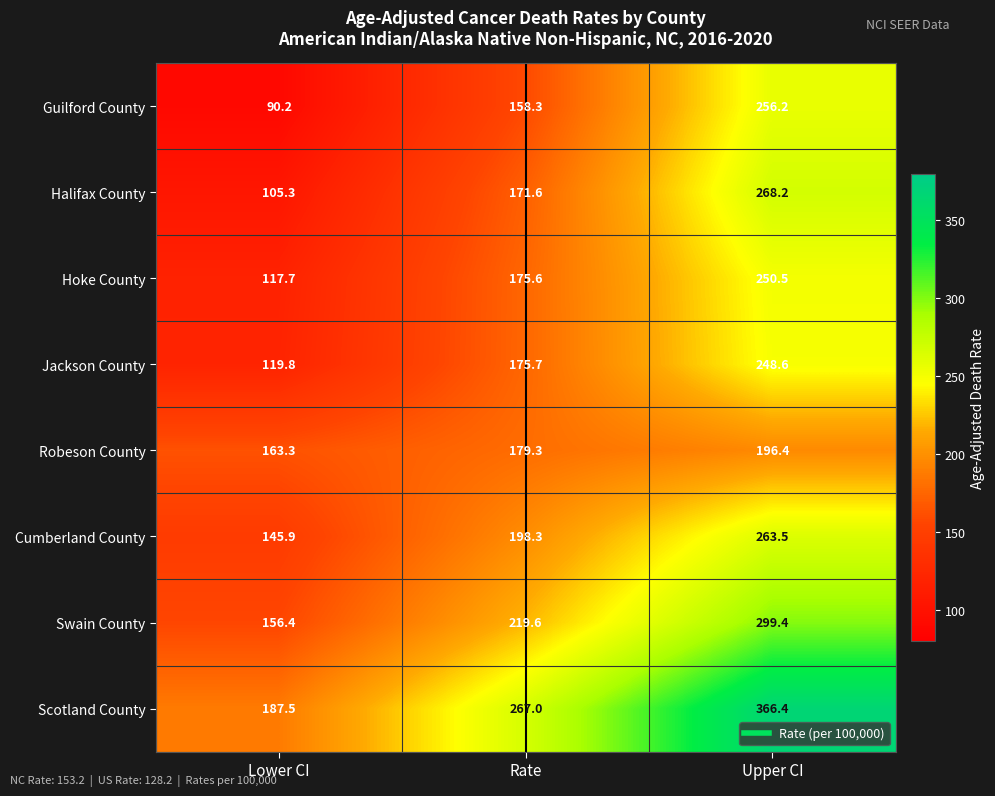

At which label does Halifax County reach its peak?

Upper CI